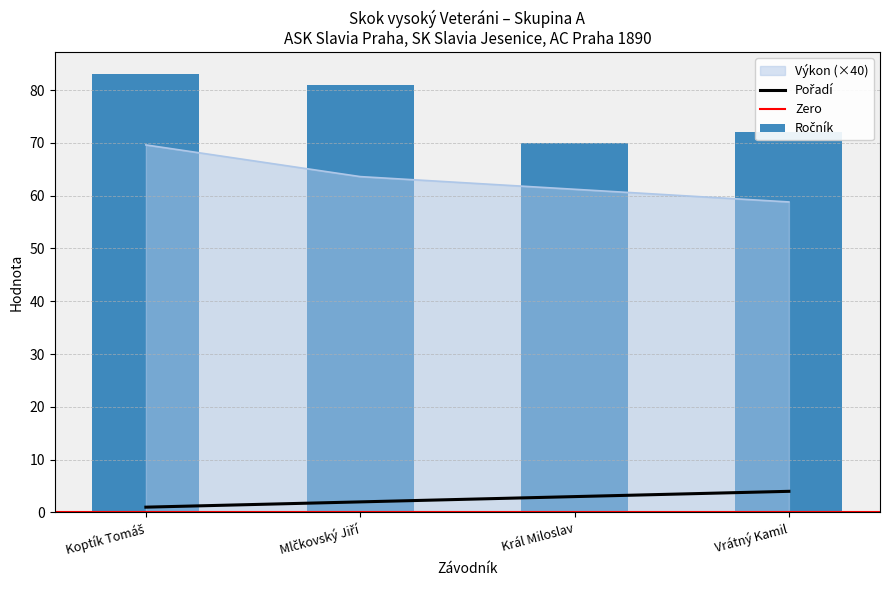

What is the sum of the Výkon values at Král Miloslav and Mlčkovský Jiří?

124.8